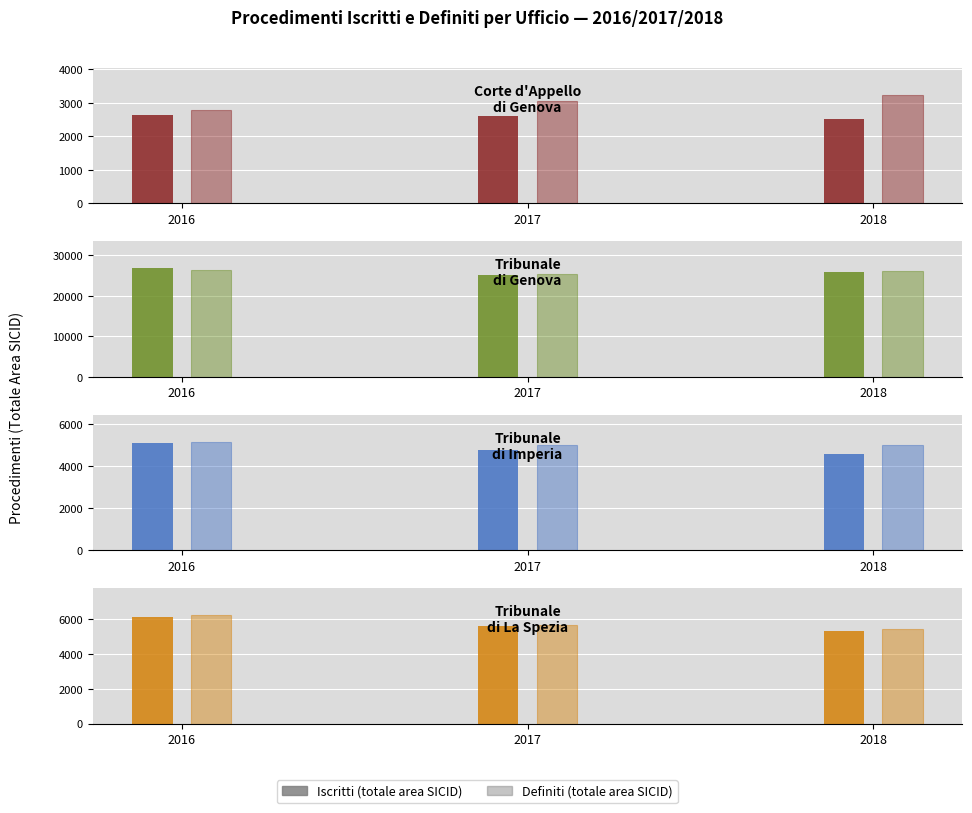

How many groups of bars are there?

3